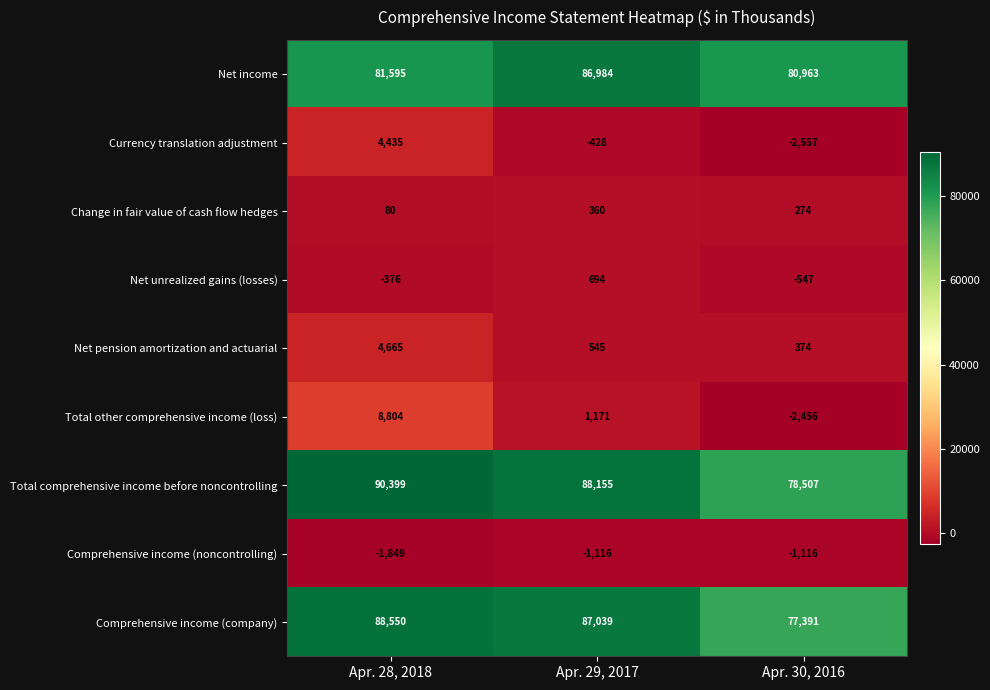

The Comprehensive income (company) series shows 87039 at Apr. 29, 2017. True or false?

True